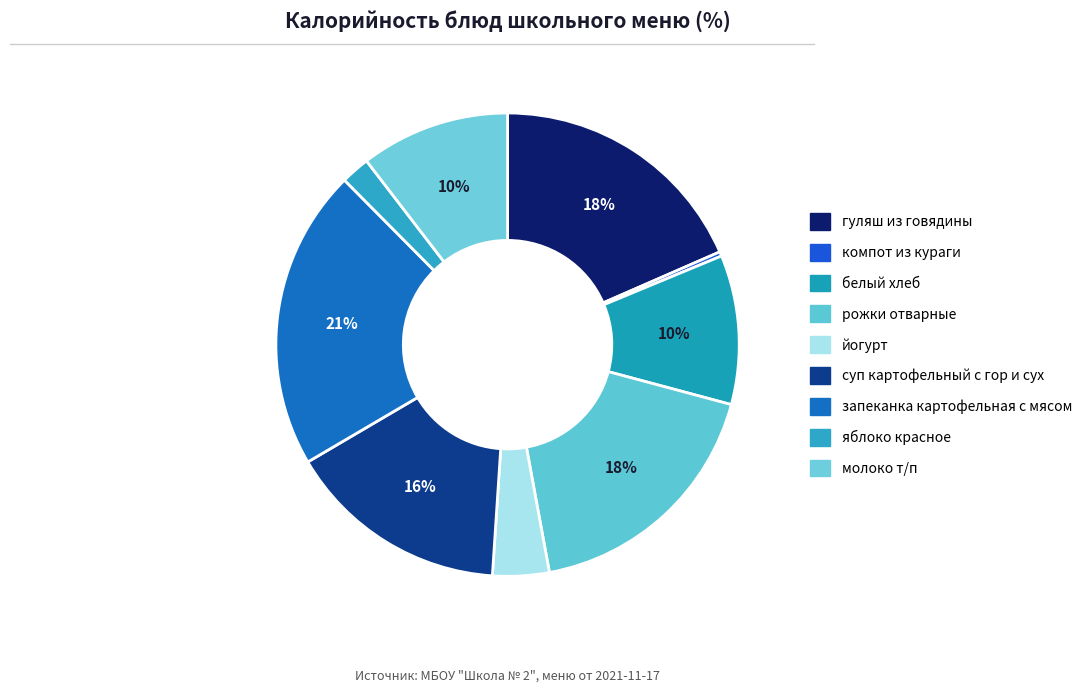

How many segments does this pie chart have?

9